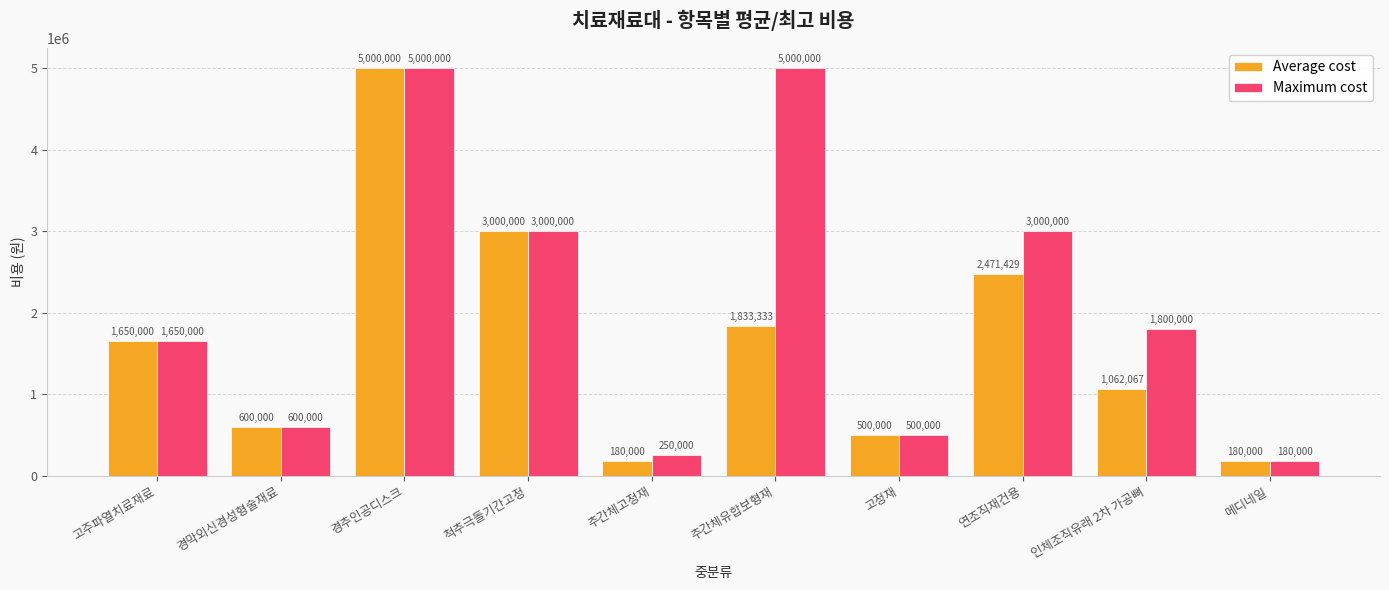

What are all the series names shown in the legend?

Average cost, Maximum cost